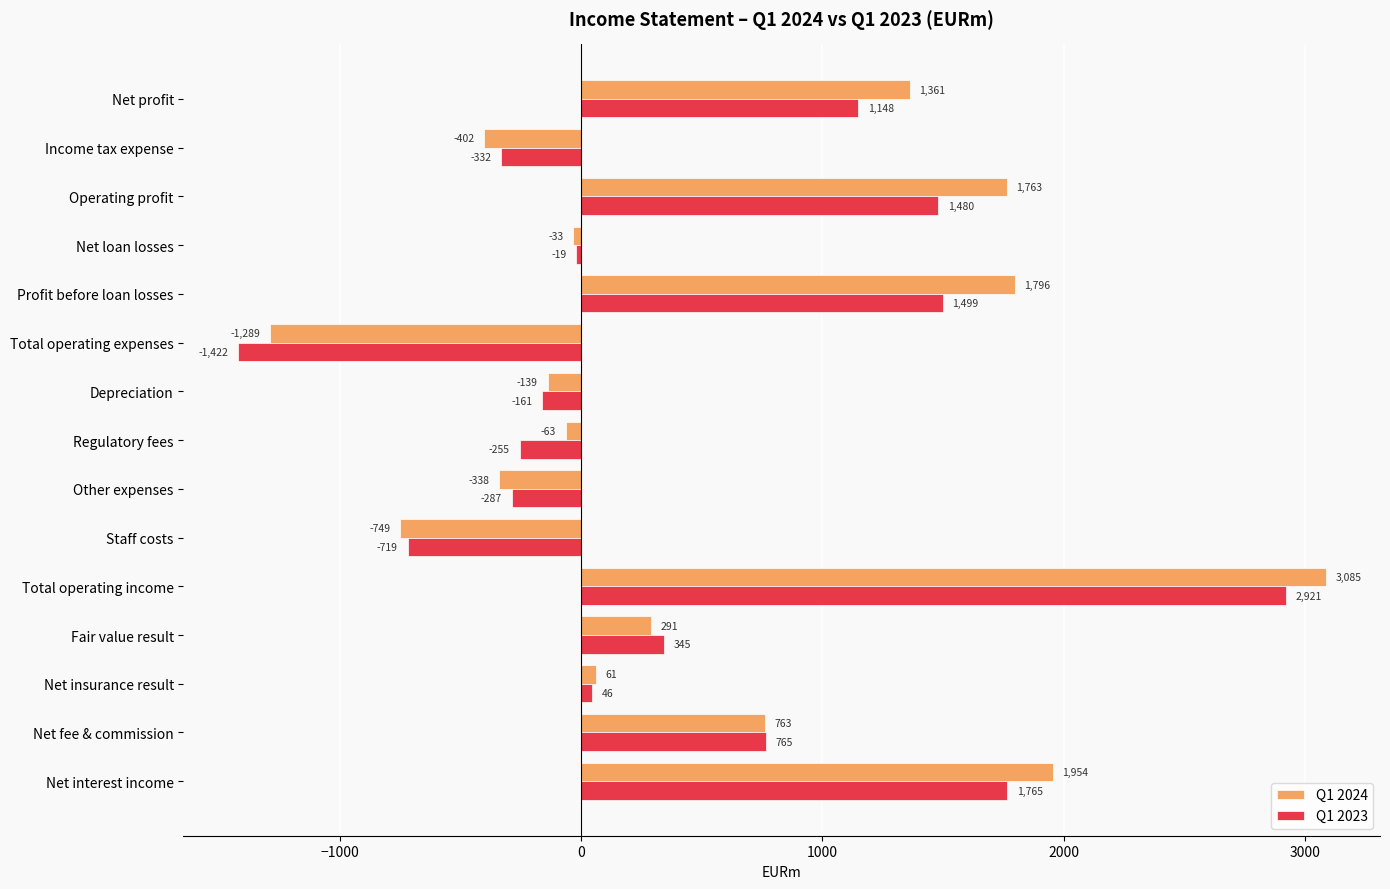

Which category has the lowest value across all series?

Total operating expenses